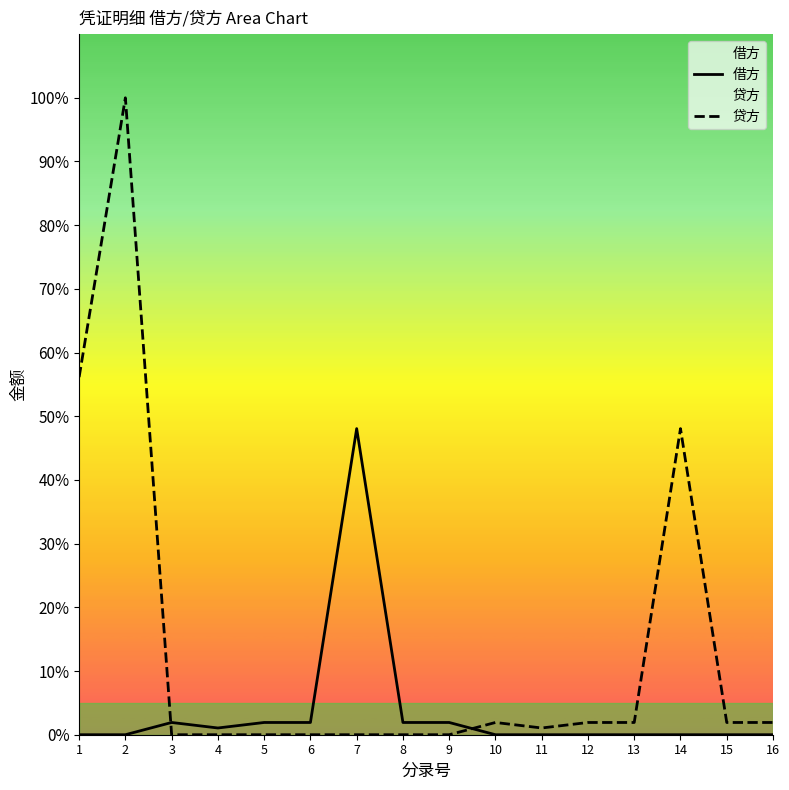

Which series changed the most between 14 and 16?

贷方